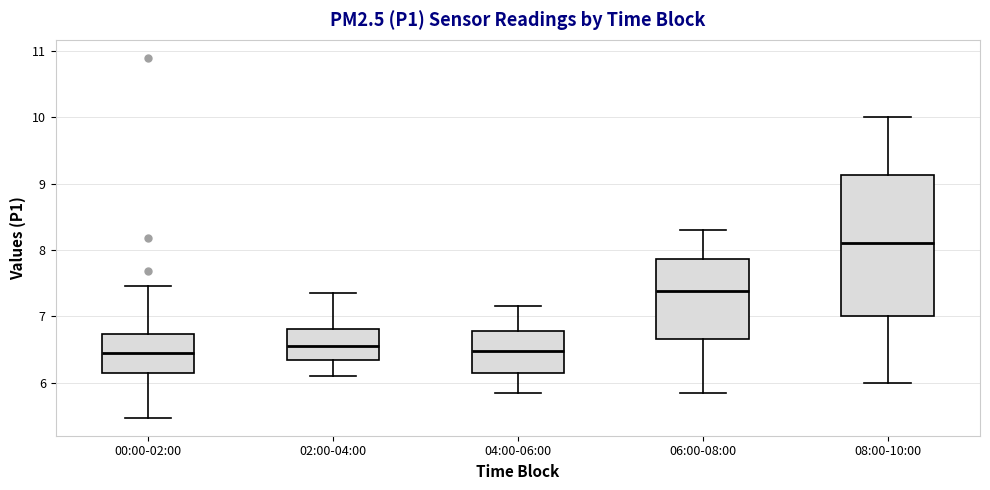

Where is the upper edge of the box for 06:00-08:00 on the y-axis? The values are not printed on the chart, so give them approximately, as read against the axis.

7.9